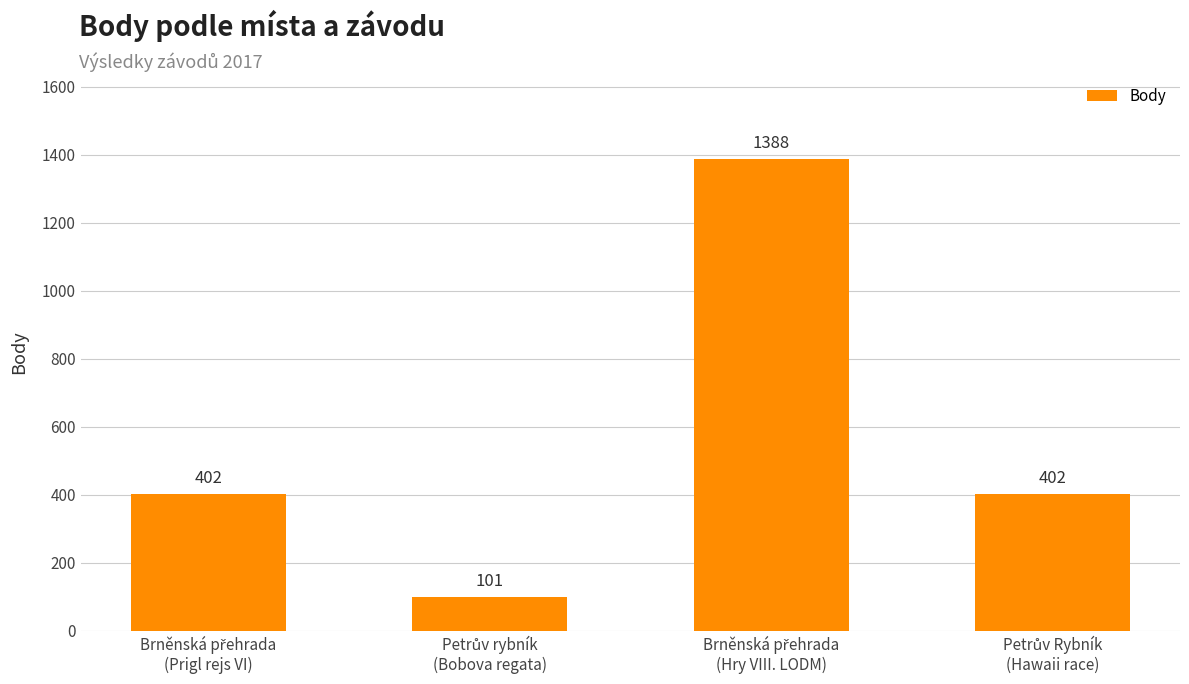

What is the difference between the maximum and minimum values?

1287